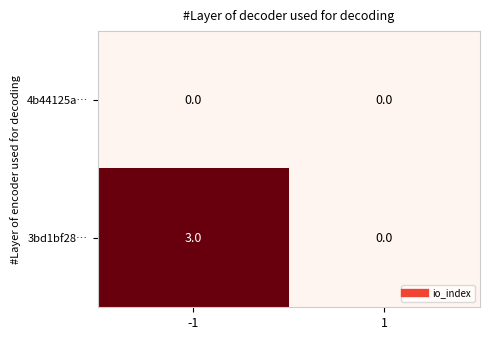

What is the spread (max minus min) of values at -1?

3